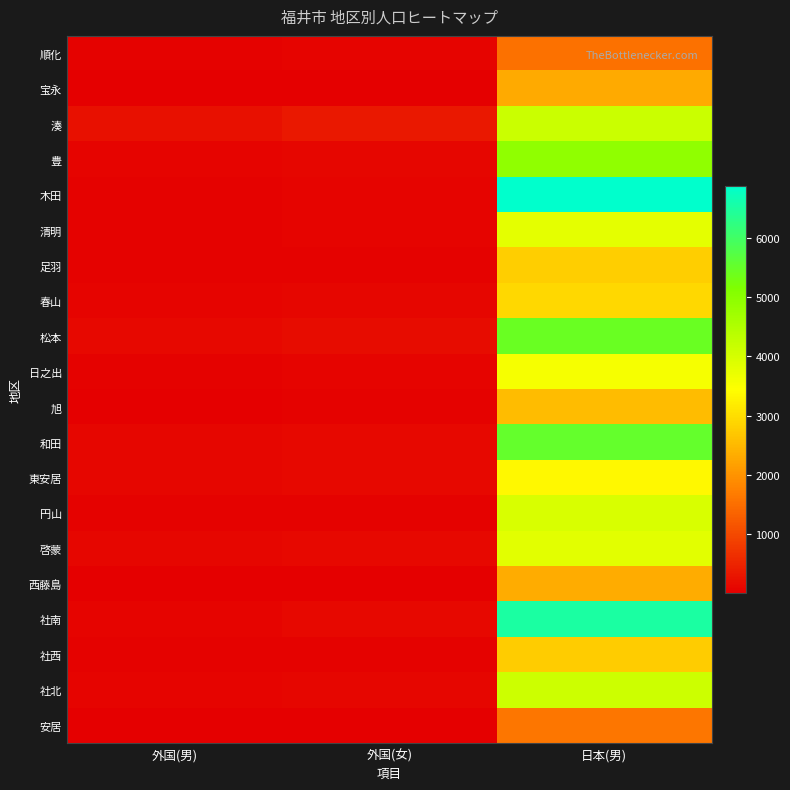

Between 外国(男) and 外国(女), which series saw the biggest shift?

湊